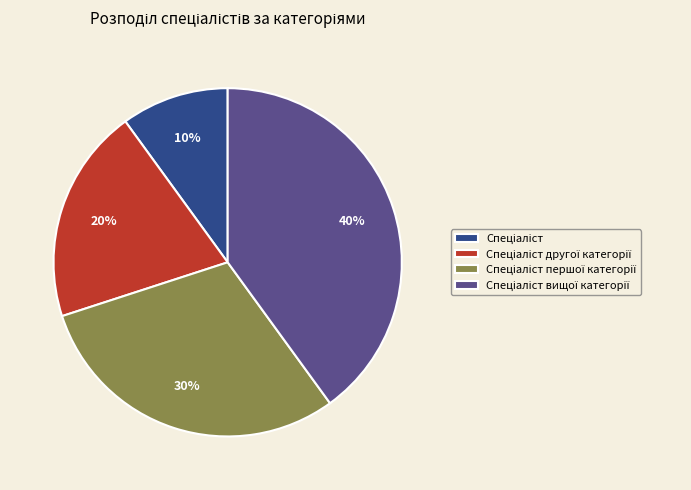

Is there a majority slice in this chart?

No